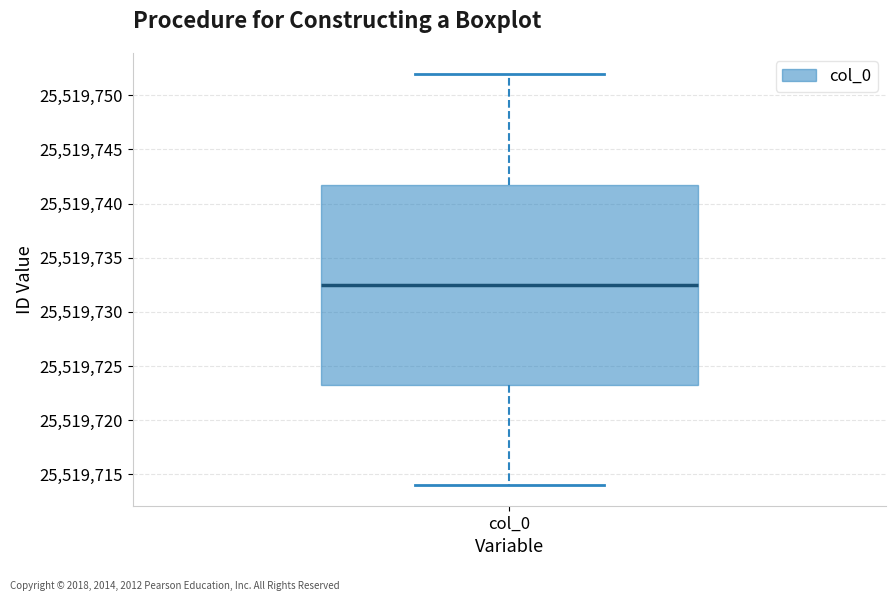

Where does the upper whisker of the box for col_0 end on the y-axis? The values are not printed on the chart, so give them approximately, as read against the axis.

25519752.0